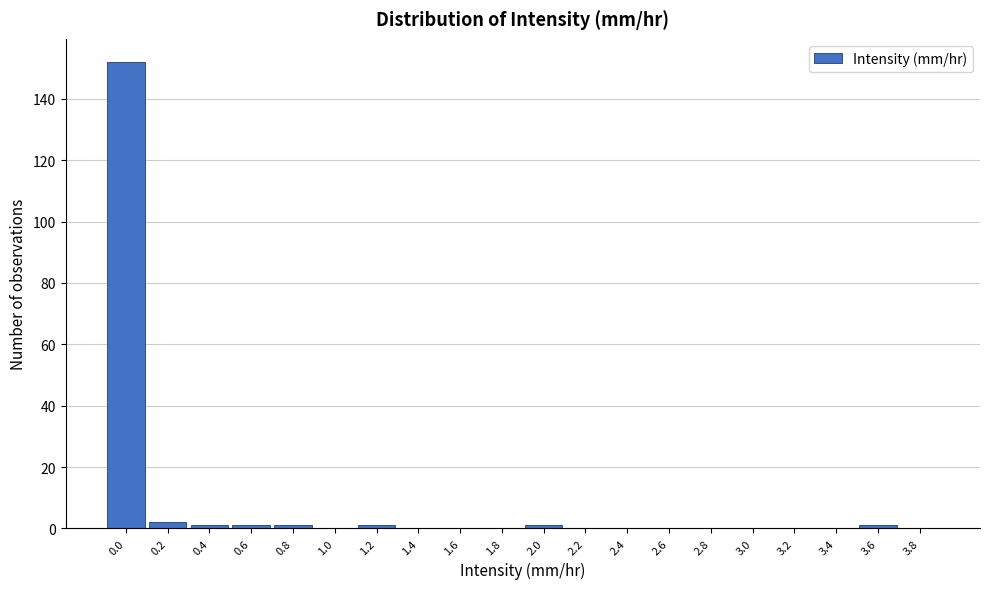

Reading left to right, transcribe all the data shown in this chart.

0.0=152	0.2=2	0.4=1	0.6=1	0.8=1	1.0=0	1.2=1	1.4=0	1.6=0	1.8=0	2.0=1	2.2=0	2.4=0	2.6=0	2.8=0	3.0=0	3.2=0	3.4=0	3.6=1	3.8=0